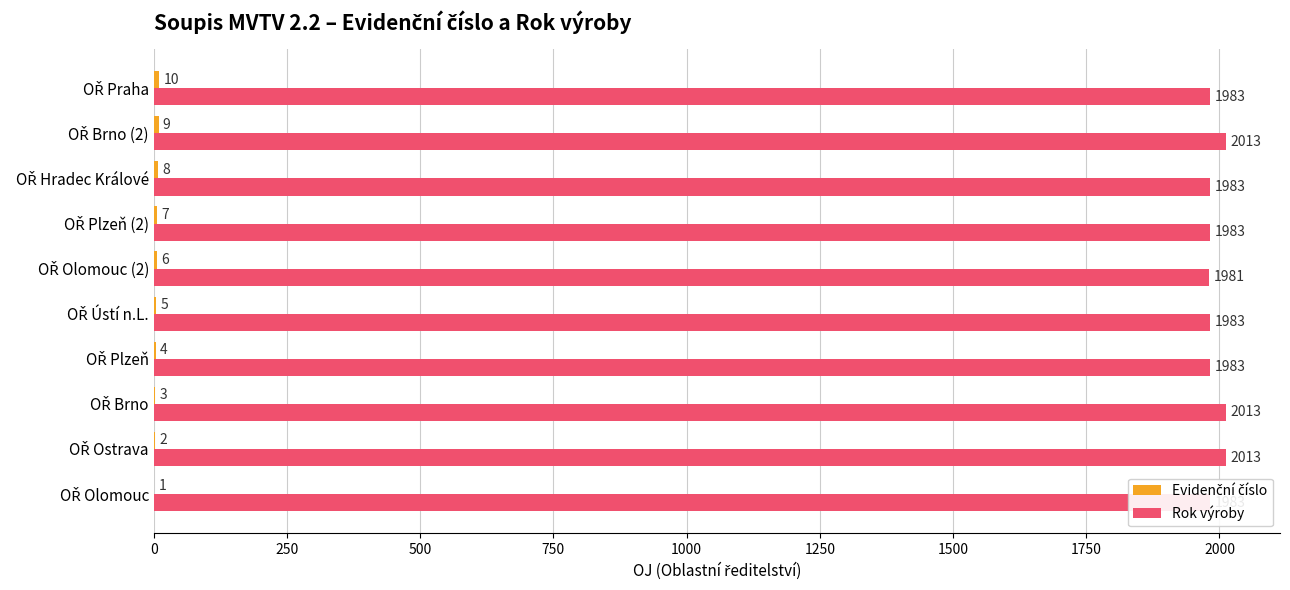

What is the greatest value displayed?

2013